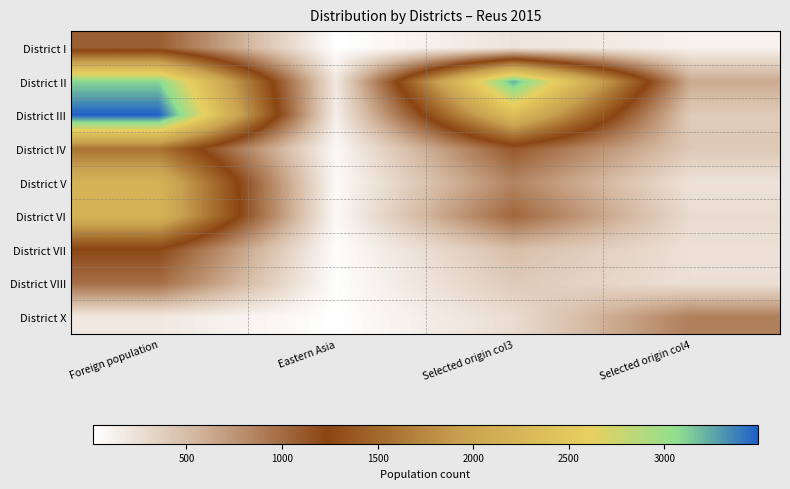

Rank the series at Selected origin col4 from lowest to highest value.

District I, District V, District VII, District VIII, District VI, District III, District IV, District II, District X